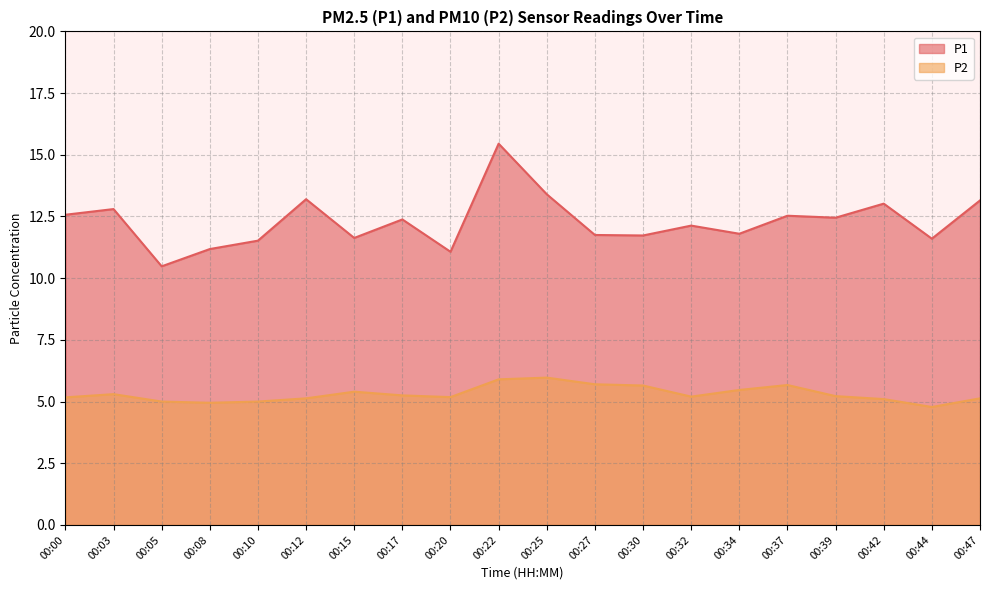

What are all the series names shown in the legend?

P1, P2